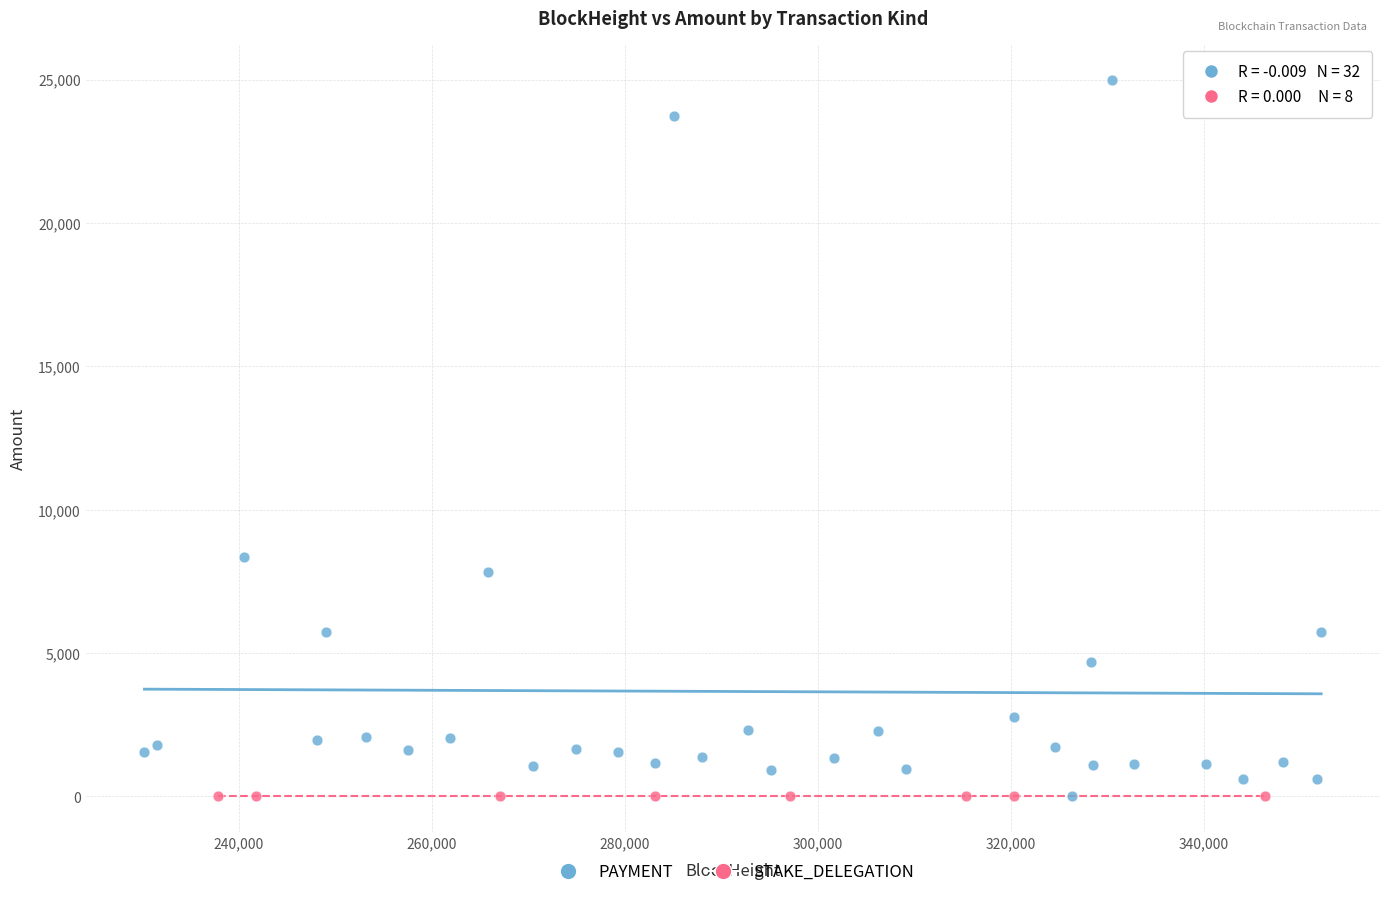

What are all the series names shown in the legend?

PAYMENT, STAKE_DELEGATION